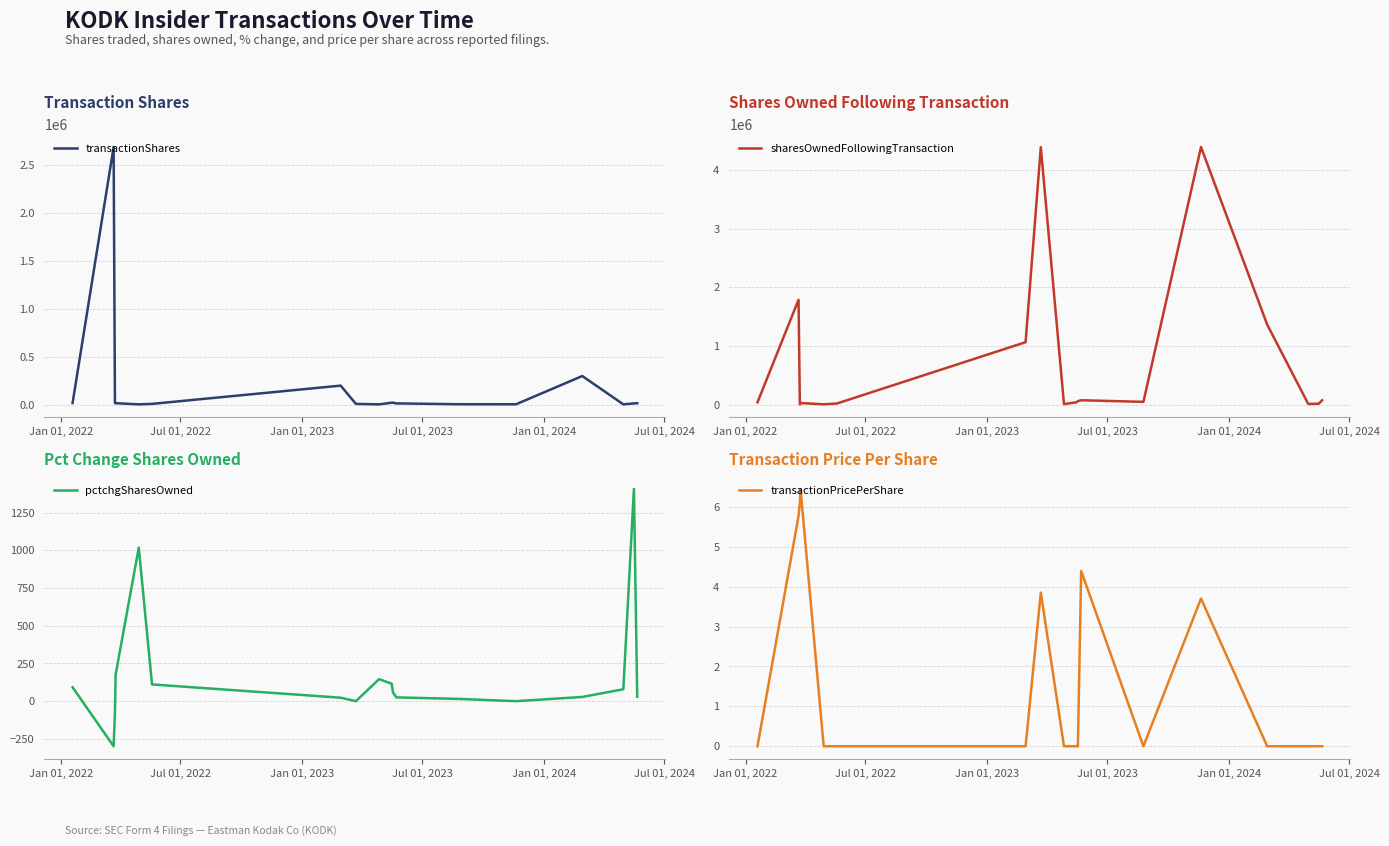

True or false: transactionPricePerShare and sharesOwnedFollowingTransaction cross at least once.

False